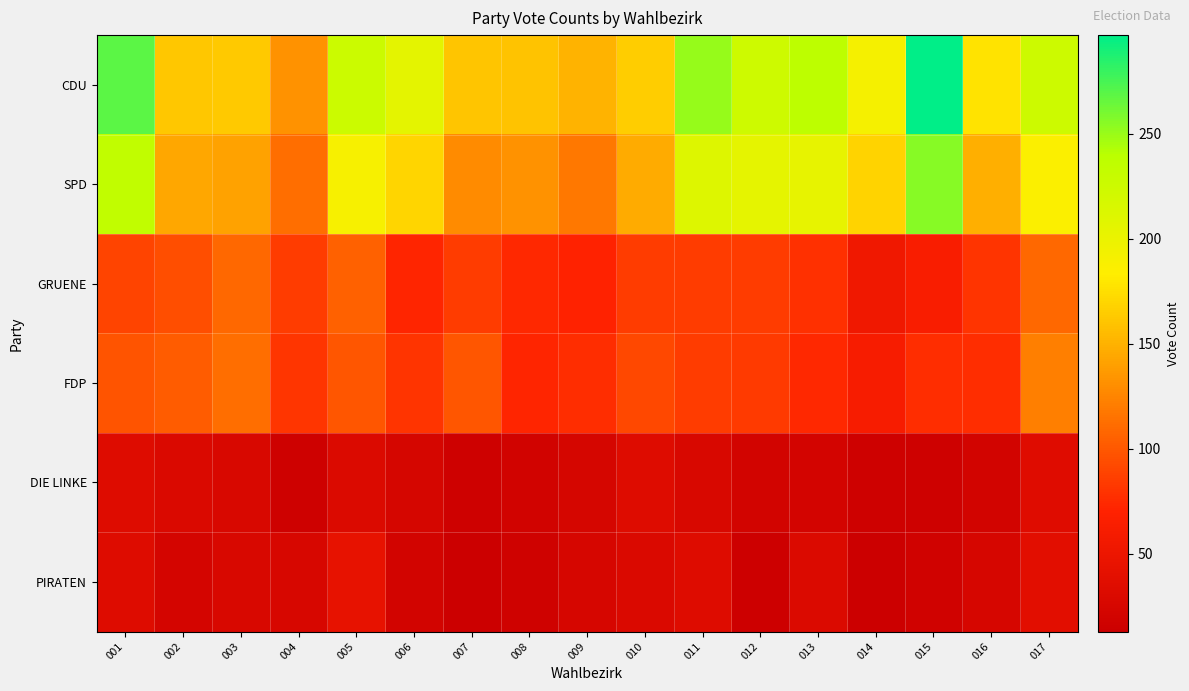

Which series has the largest total across all categories?

CDU